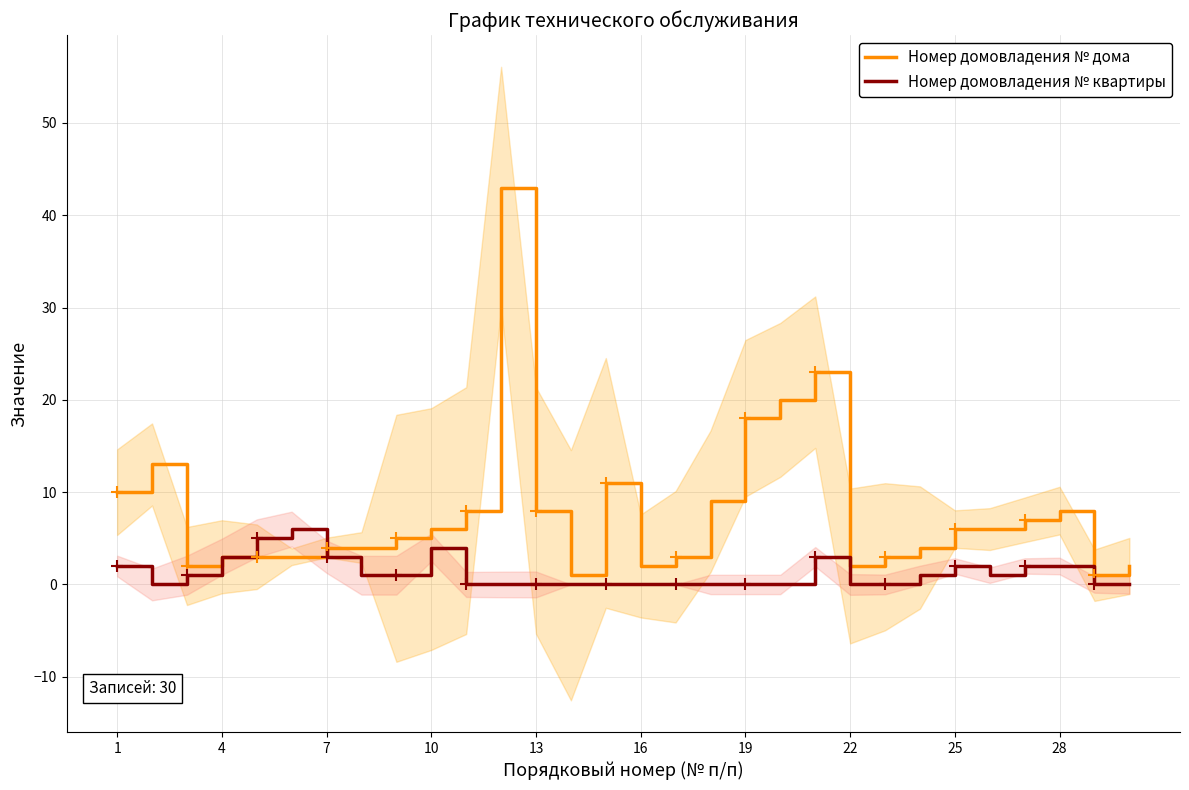

Reading left to right, extract all data points from this chart.

Номер домовладения № дома: 10	13	2	3	3	3	4	4	5	6	8	43	8	1	11	2	3	9	18	20	23	2	3	4	6	6	7	8	1	2
Номер домовладения № квартиры: 2	0	1	3	5	6	3	1	1	4	0	0	0	0	0	0	0	0	0	0	3	0	0	1	2	1	2	2	0	0